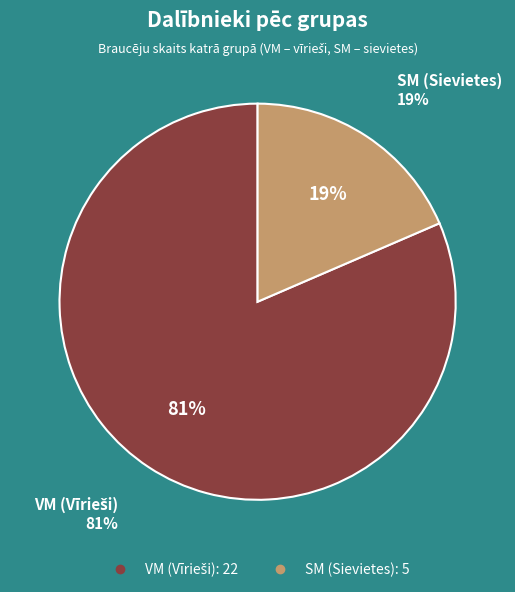

Is the sum of SM and VM greater than half?

Yes